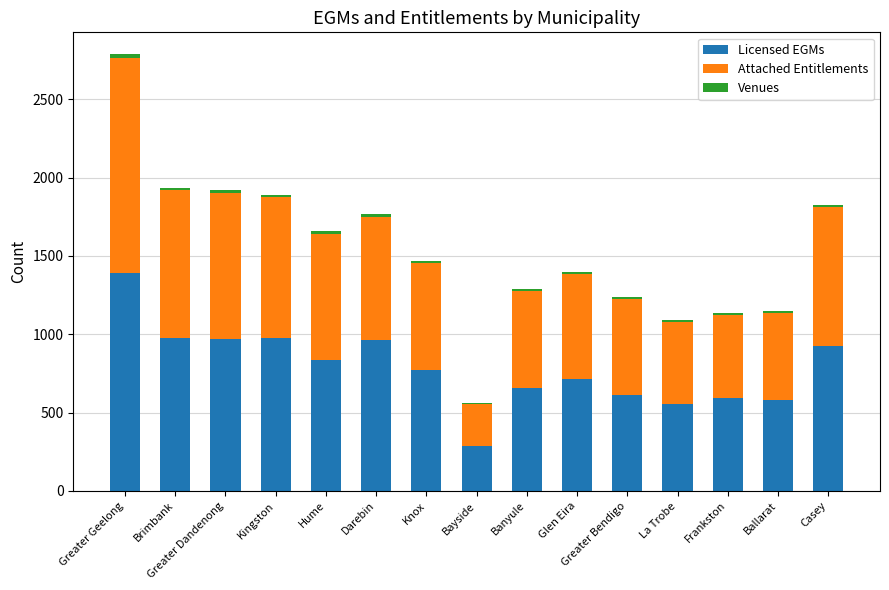

At which category is the sum across all series the highest?

Greater Geelong